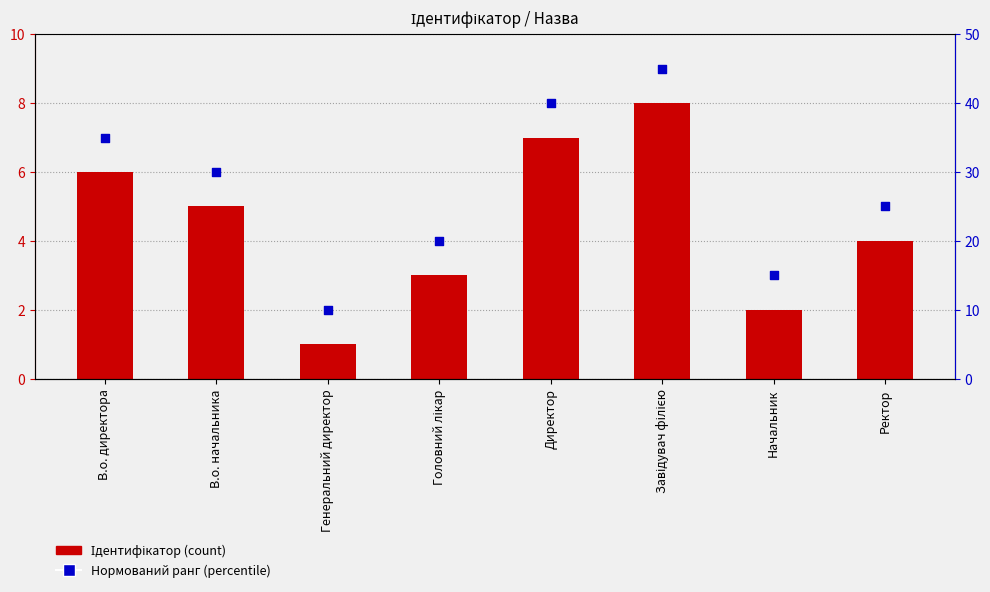

What is the total value across all series at Директор?

47